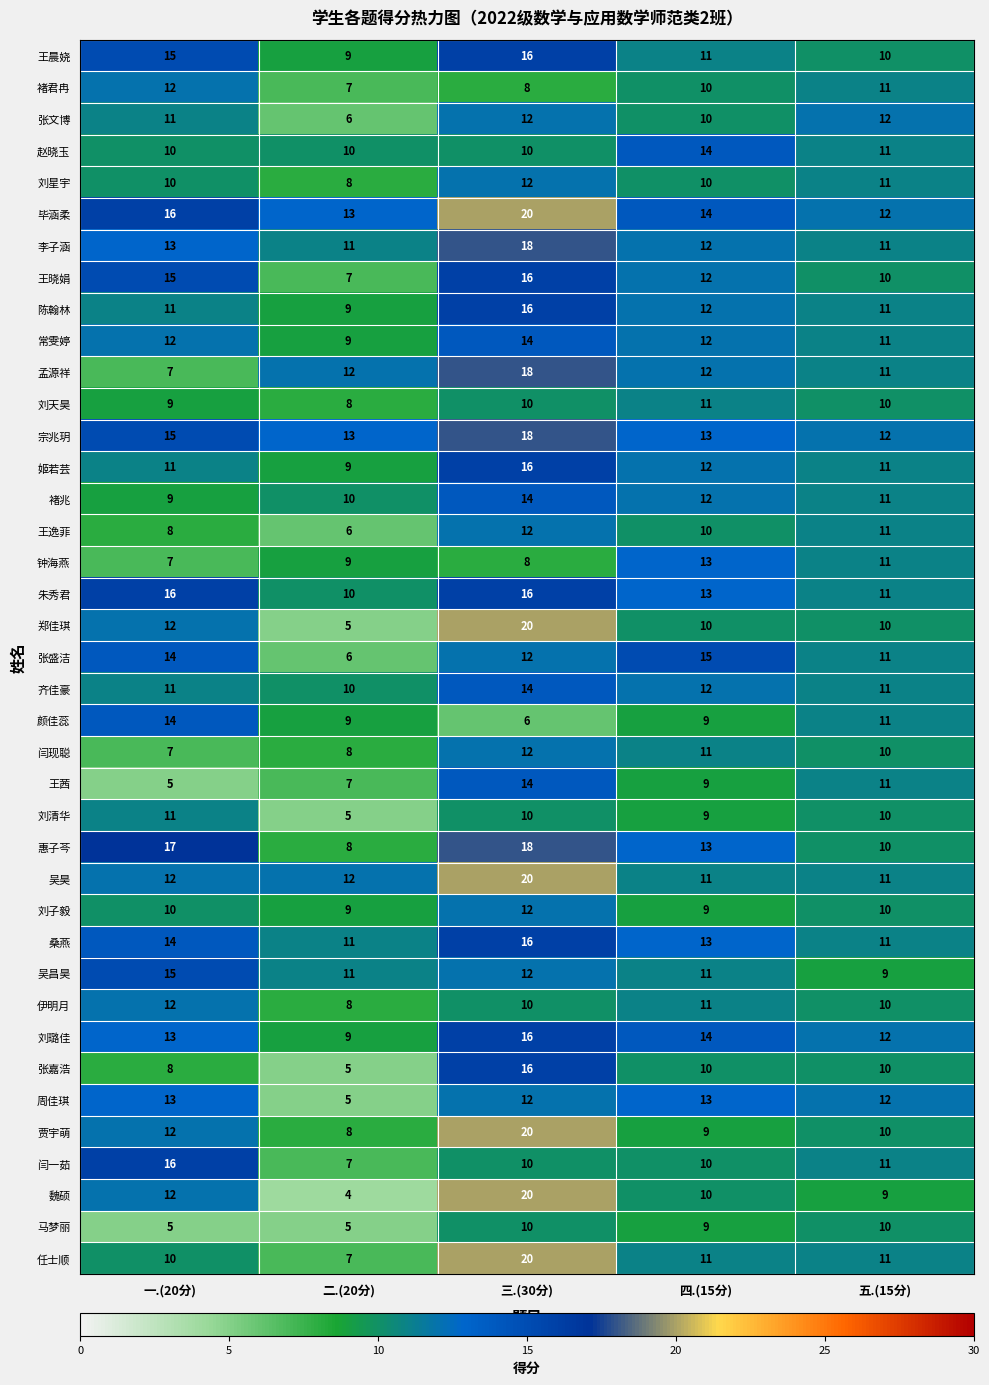

The value of 朱秀君 at 三.(30分) is 16. True or false?

True